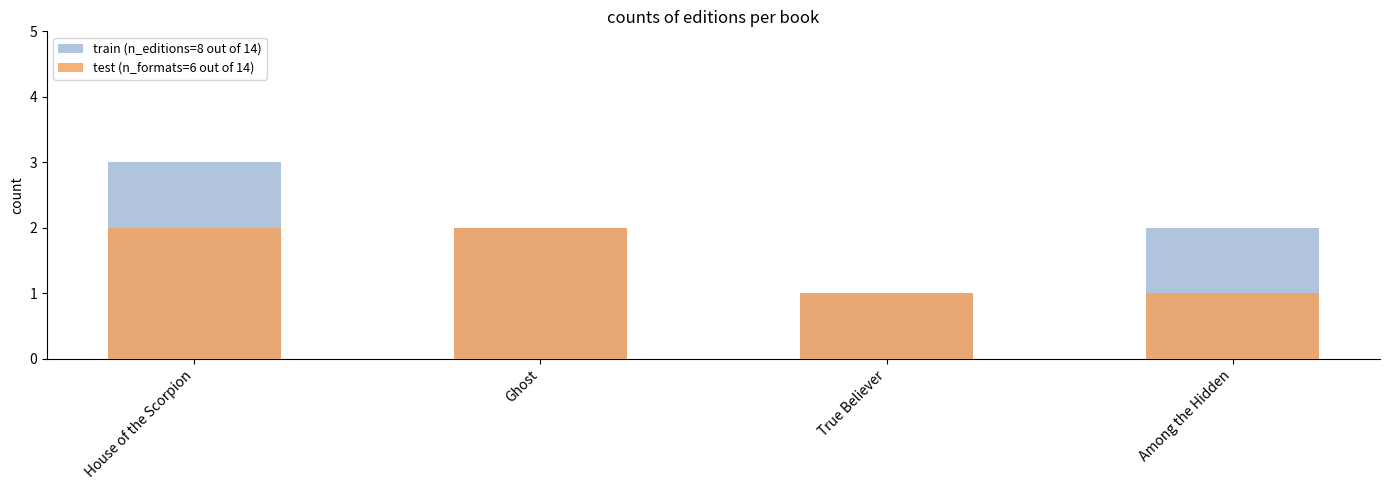

Reading left to right, transcribe all the data shown in this chart.

train (n_editions=8 out of 14): 3	2	1	2
test (n_formats=6 out of 14): 2	2	1	1